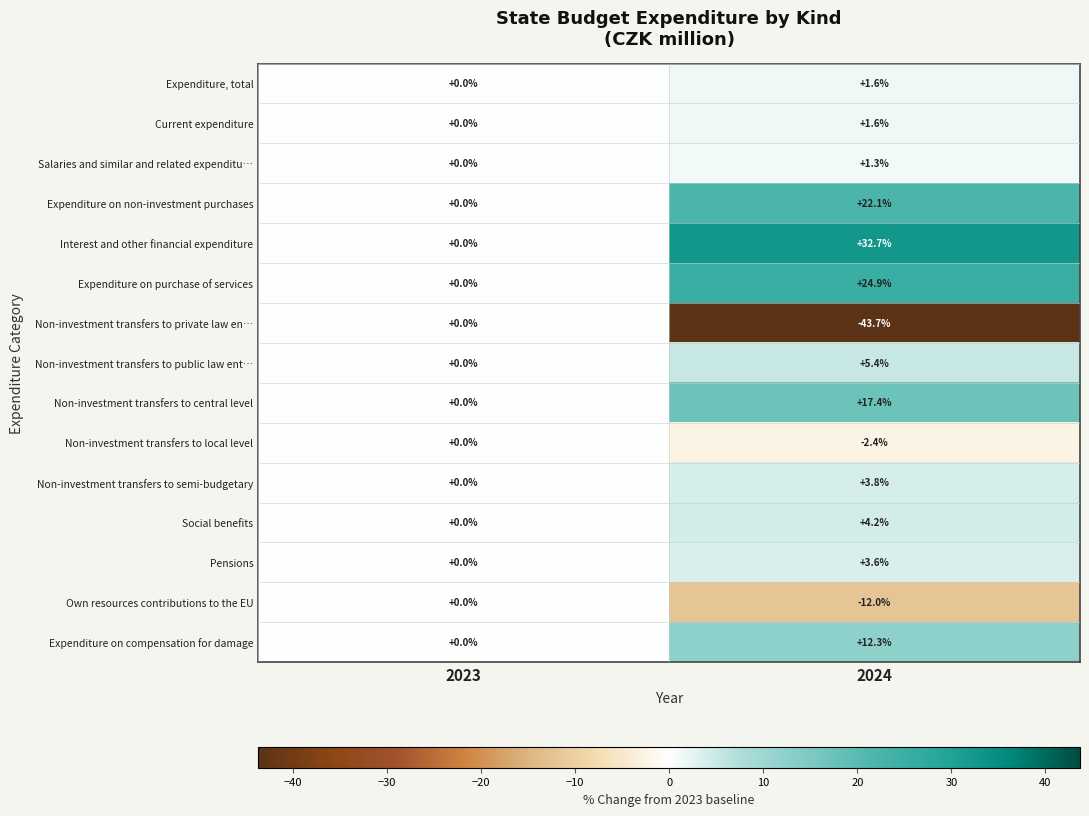

How many categories are shown in the chart?

2